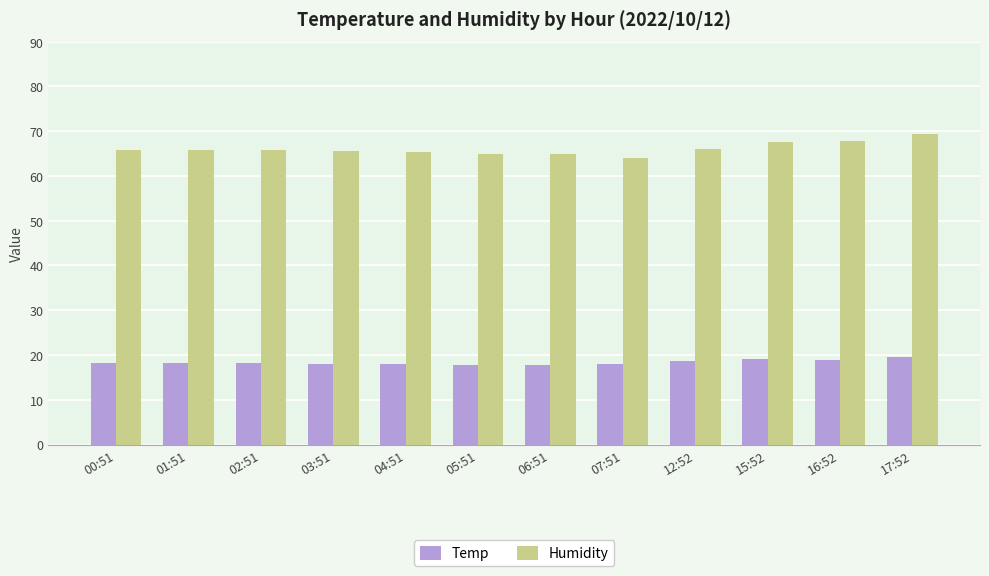

The Temp series shows 17.7 at 06:51. True or false?

True